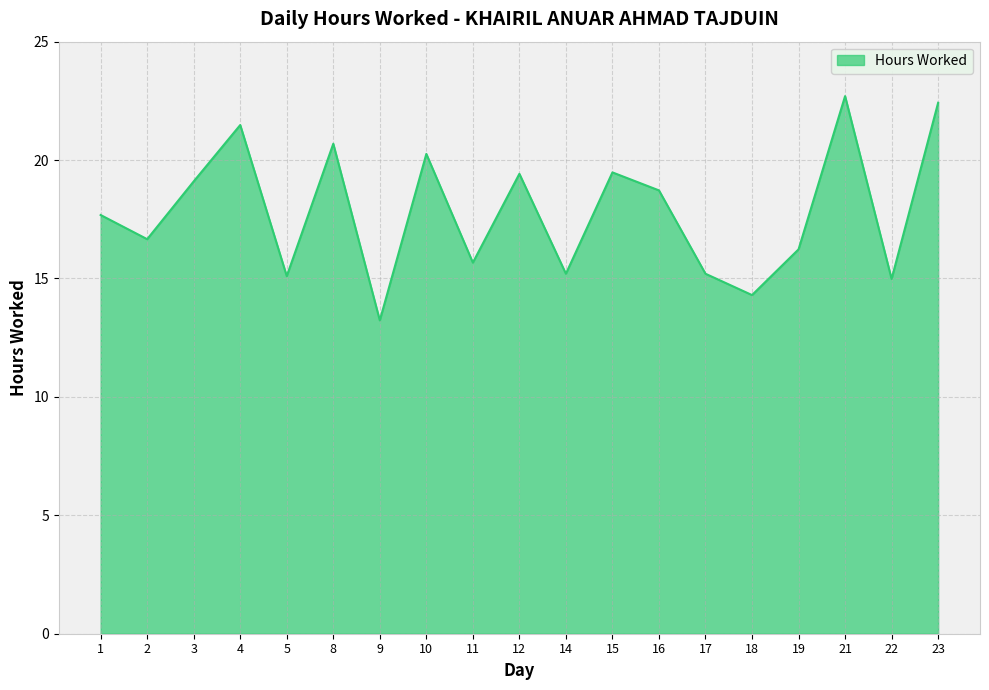

What is the difference between the values at 22 and 23?

7.4